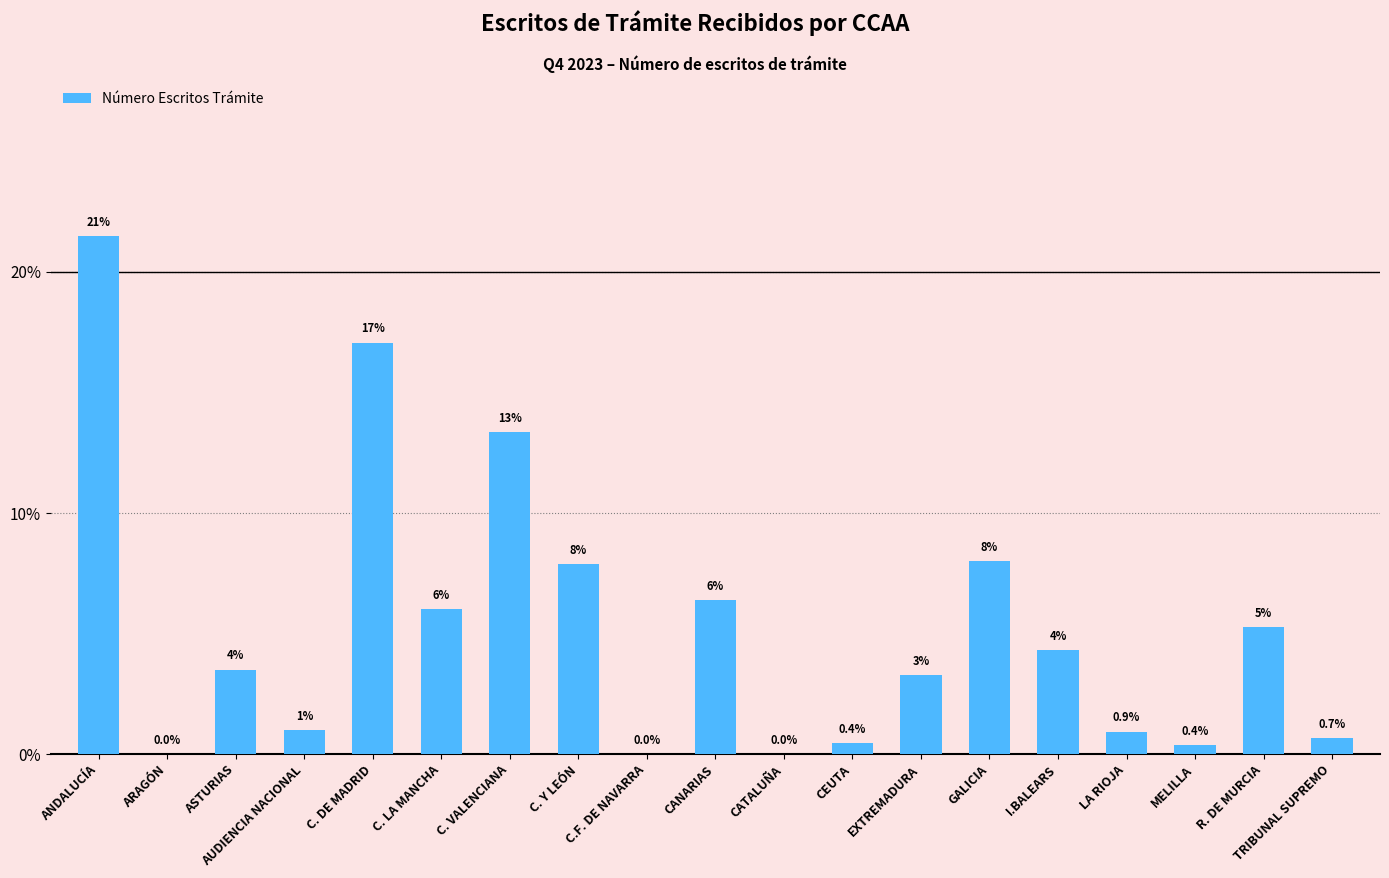

How many series are shown in this chart?

1